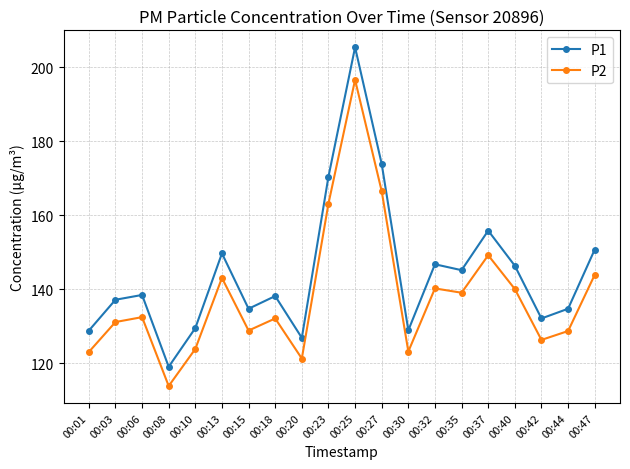

Which series has the largest total across all categories?

P1